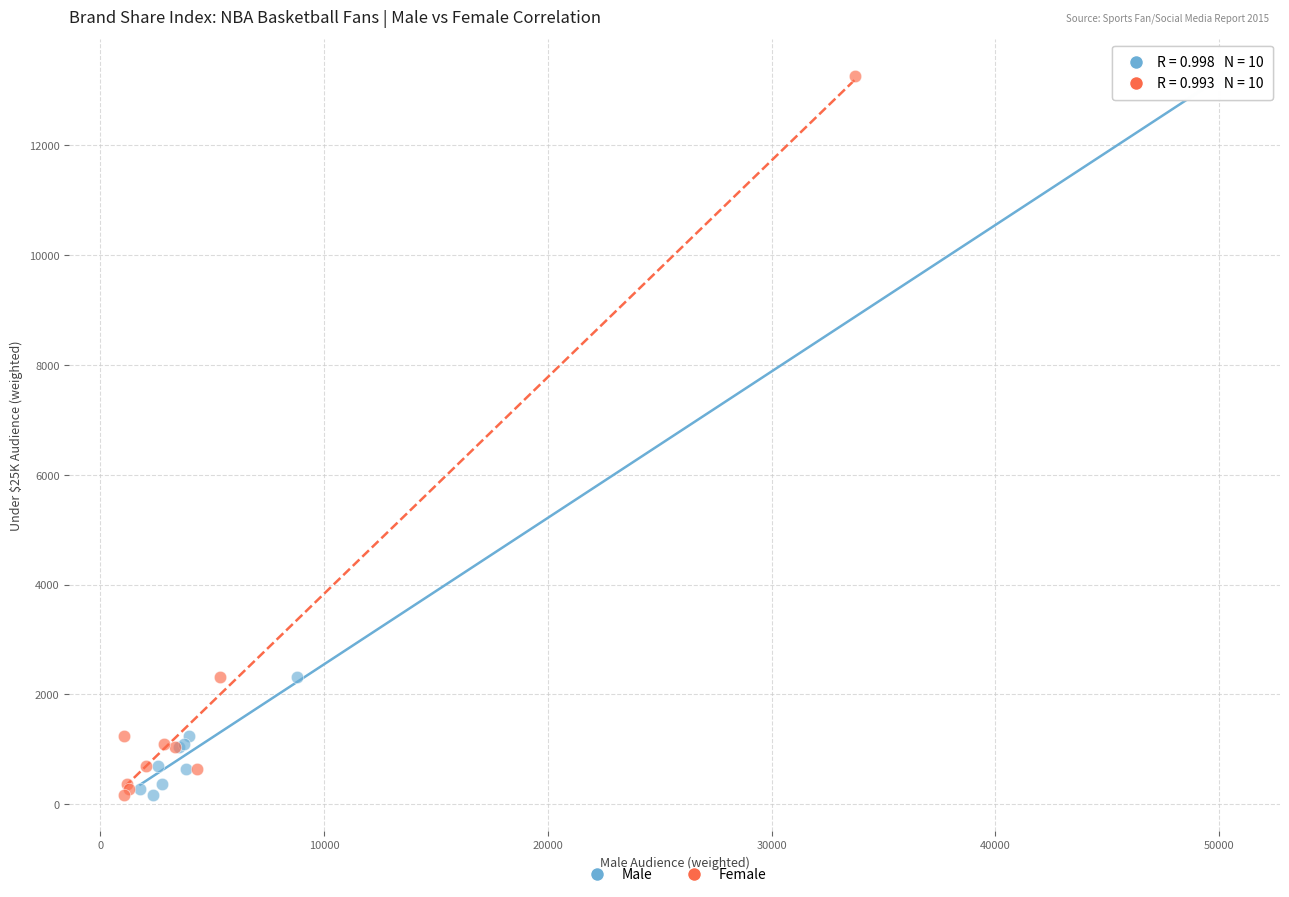

What are all the series names shown in the legend?

Male, Female